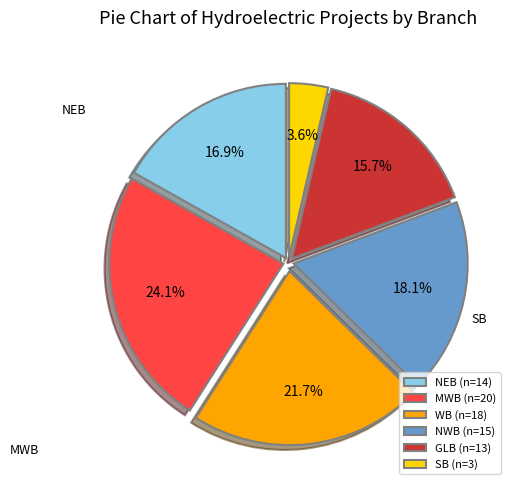

To the nearest percent, what is the difference between the largest and smallest slice percentages?

20%